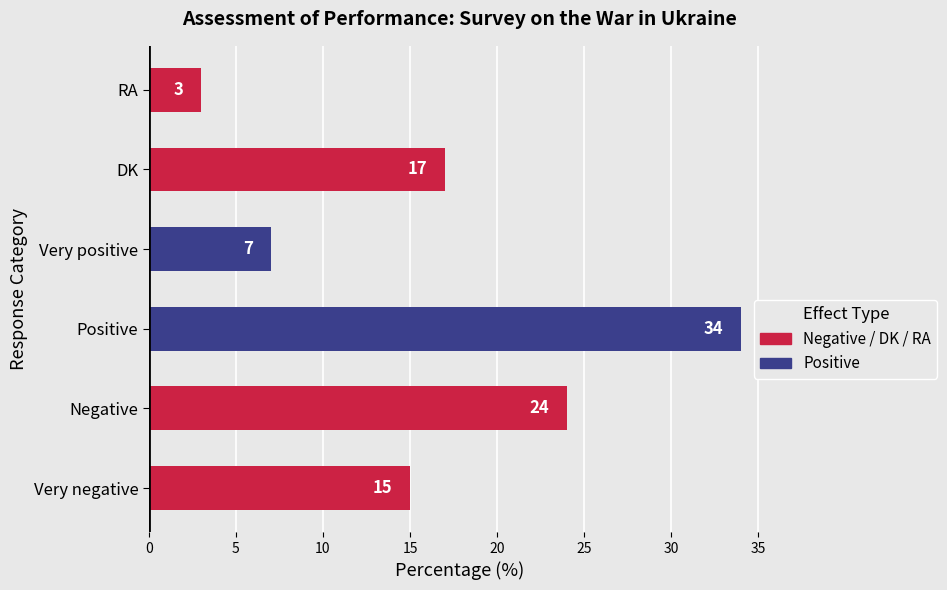

List the labels in order of value, largest first.

Positive, Negative, DK, Very negative, Very positive, RA